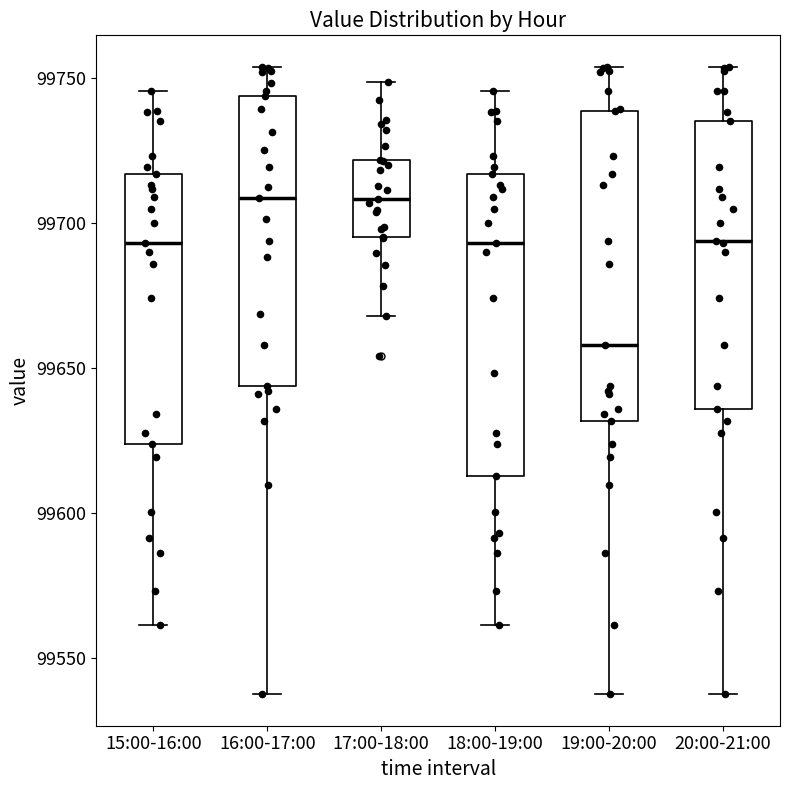

Reading left to right, read every box against the y-axis: the position of its median line, the range the box covers, and the ends of its whiskers. The values are not printed on the chart, so give them approximately, as read against the axis.

15:00-16:00: median 99695, box 99625 to 99715, whiskers 99560 to 99745
16:00-17:00: median 99710, box 99645 to 99745, whiskers 99540 to 99755
17:00-18:00: median 99710, box 99695 to 99720, whiskers 99670 to 99750
18:00-19:00: median 99695, box 99615 to 99715, whiskers 99560 to 99745
19:00-20:00: median 99660, box 99630 to 99740, whiskers 99540 to 99755
20:00-21:00: median 99695, box 99635 to 99735, whiskers 99540 to 99755